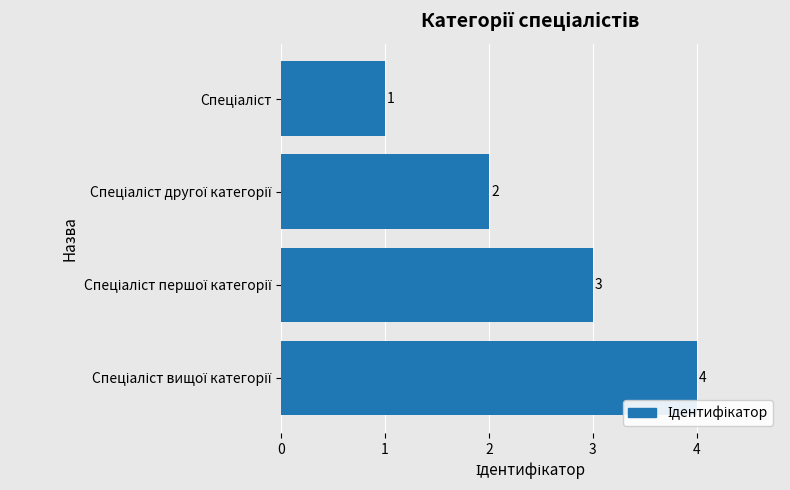

What is the difference between the maximum and minimum values?

3